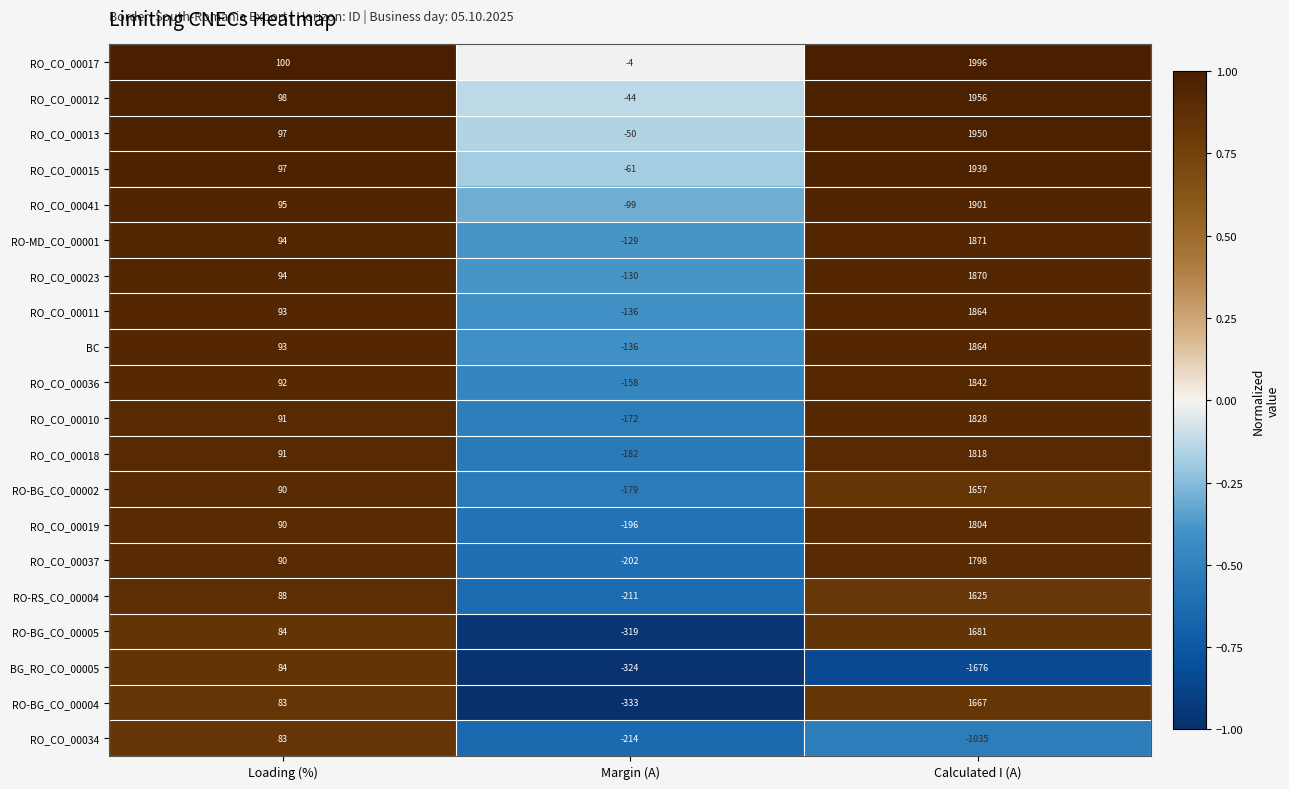

At how many categories does at least one series exceed 0?

2